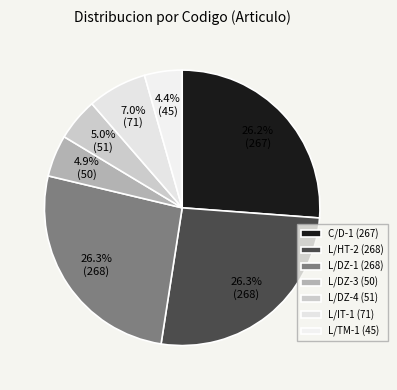

How many segments does this pie chart have?

7